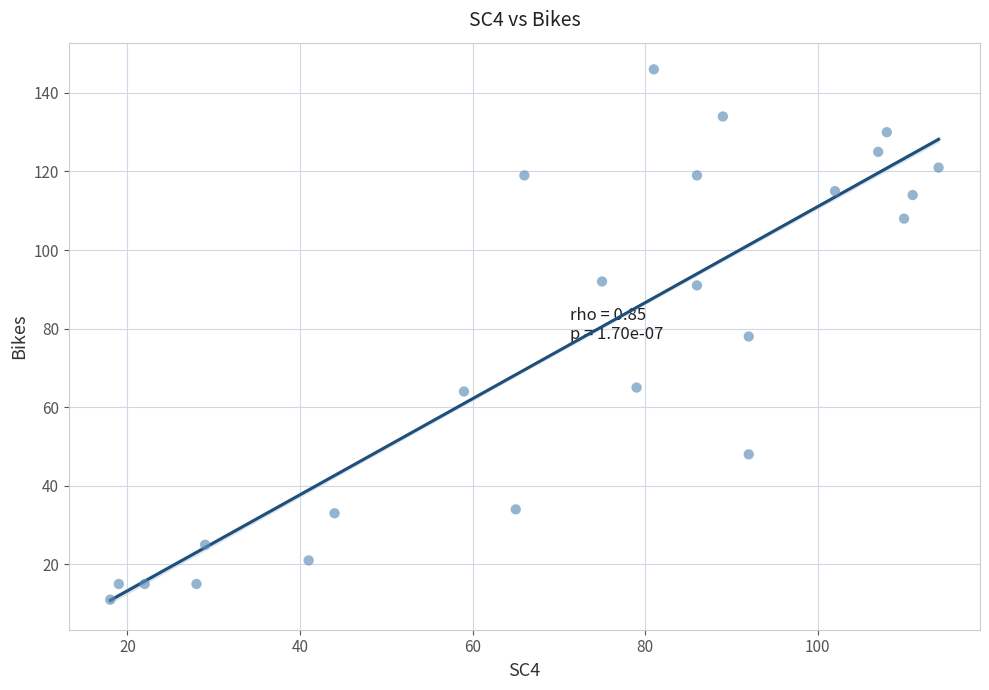

What is the range of X values (max minus min)?

96